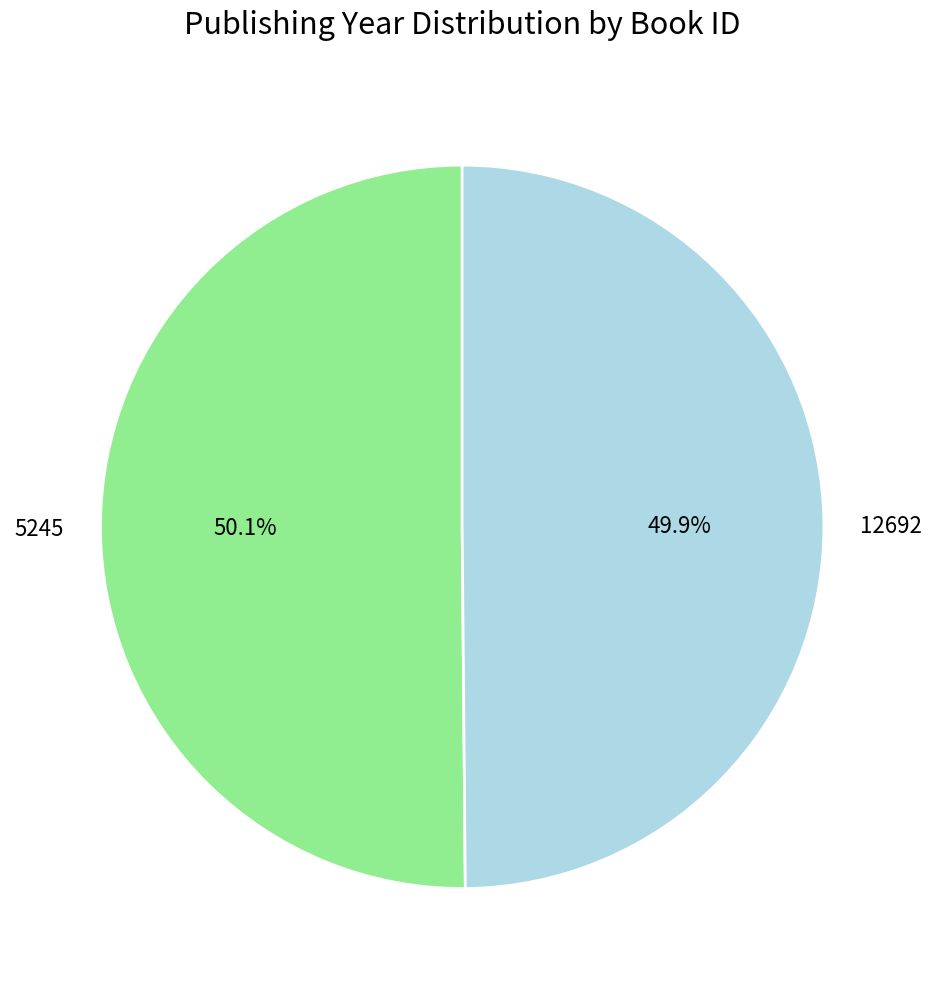

How many slices are in this pie chart?

2